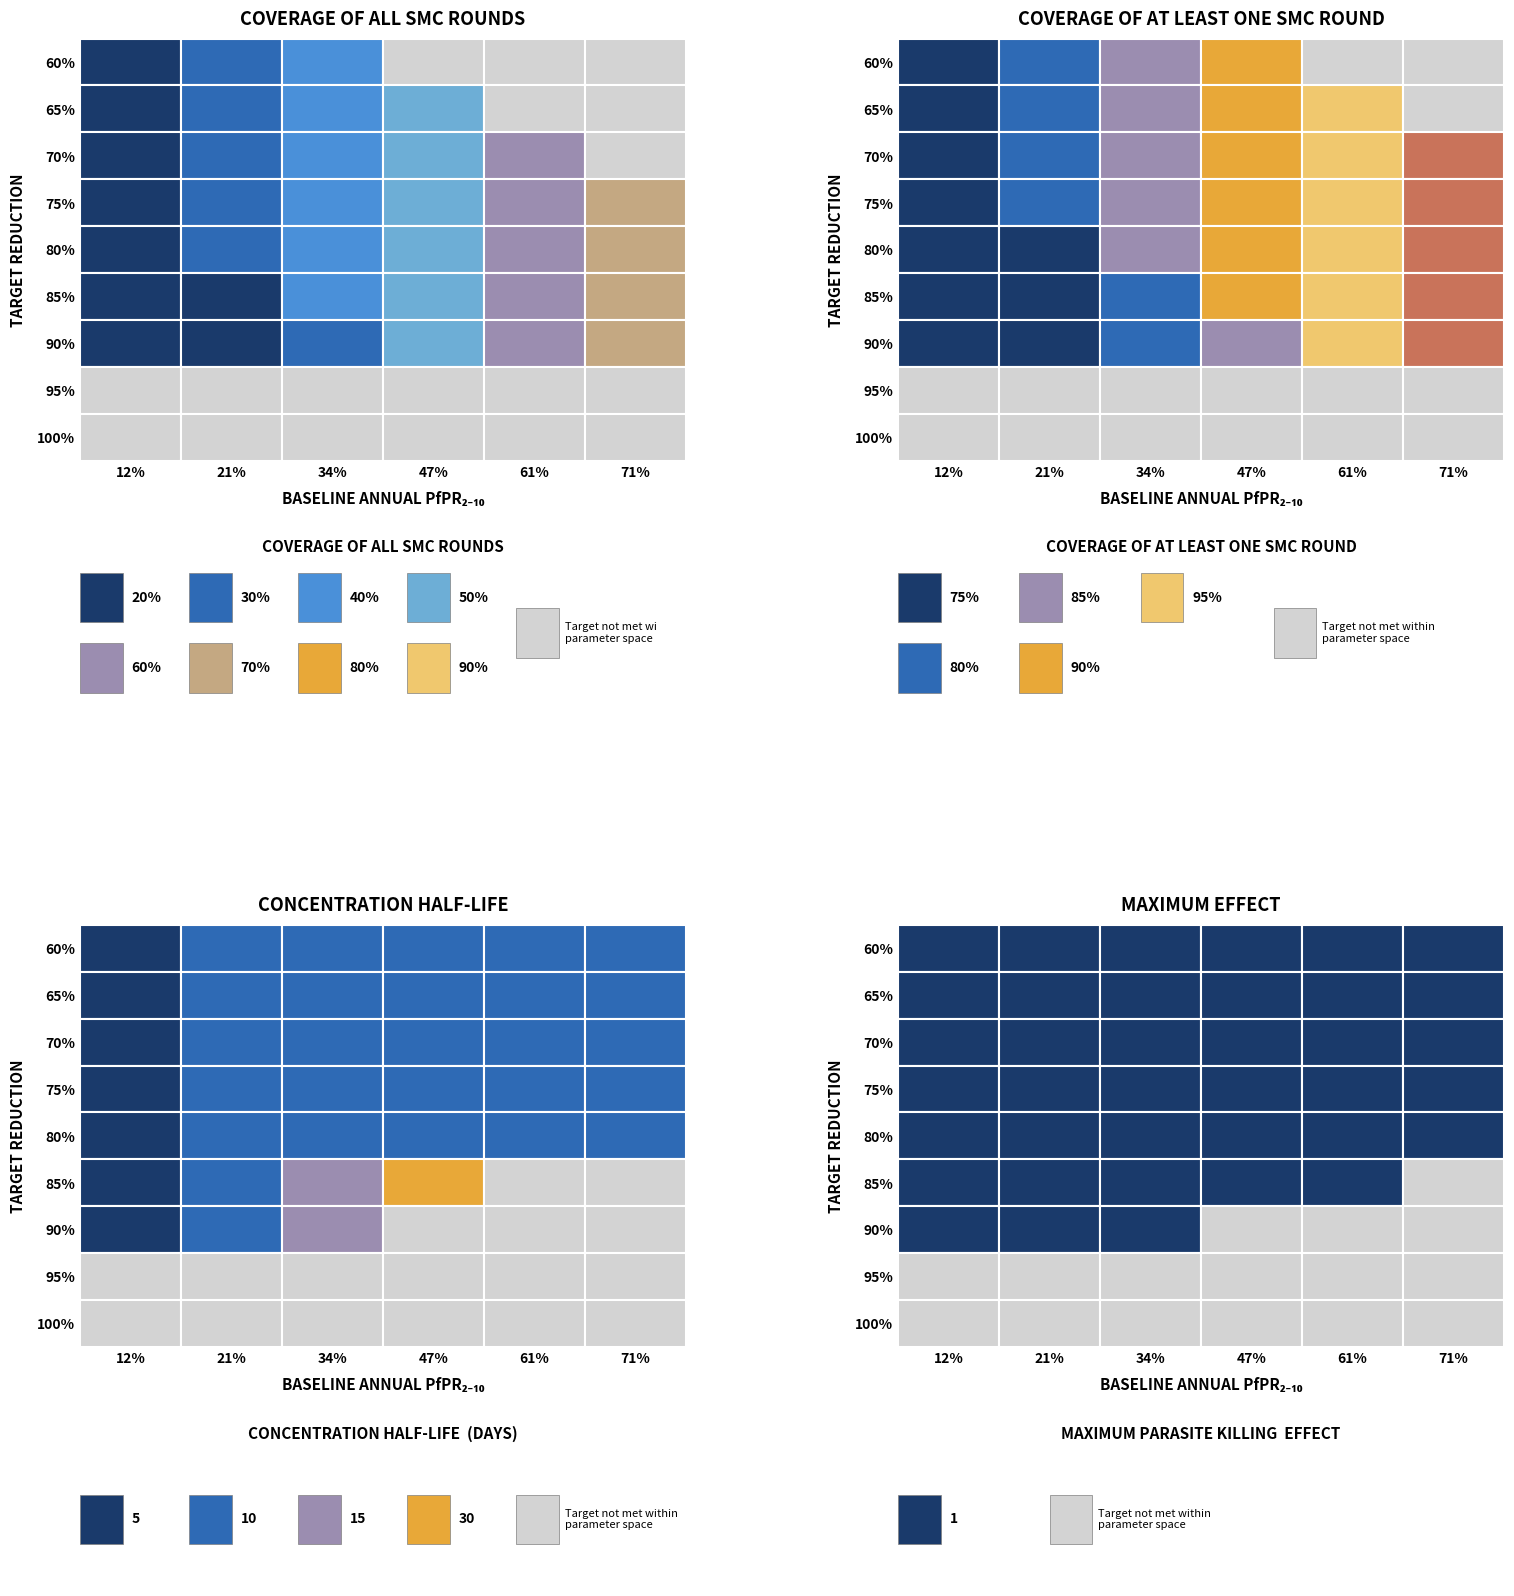

The value of โฉนด at 2 is 97605. True or false?

False